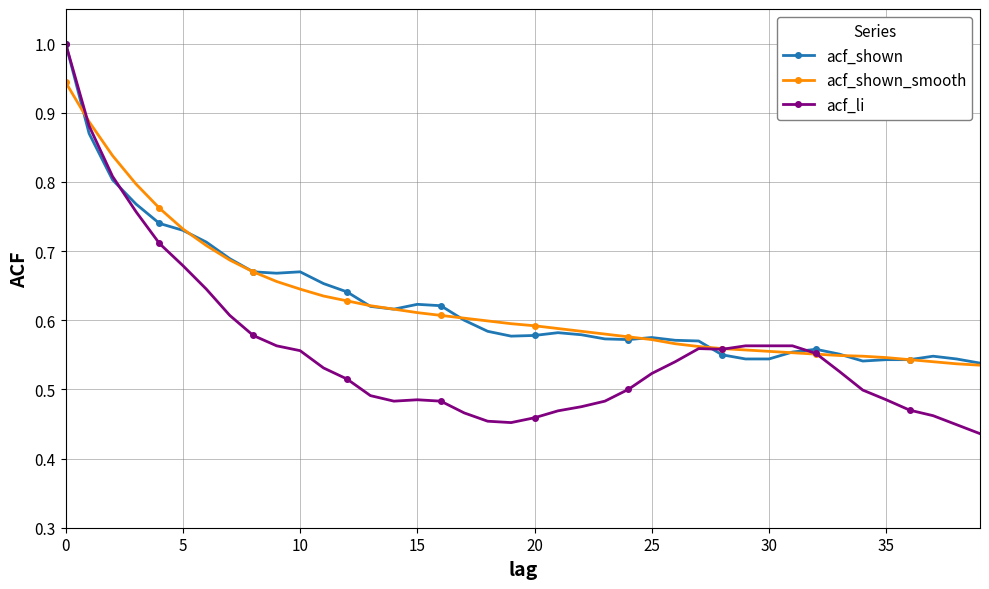

What is the sum of all acf_li values?

22.3